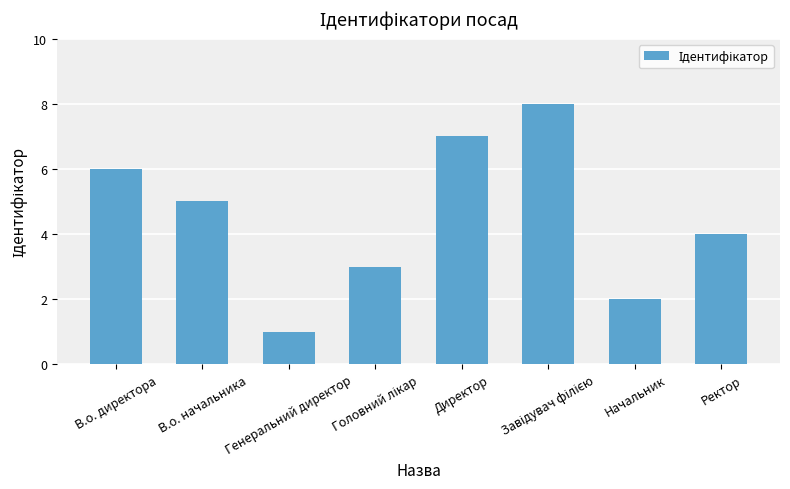

What position from the right is Начальник?

2